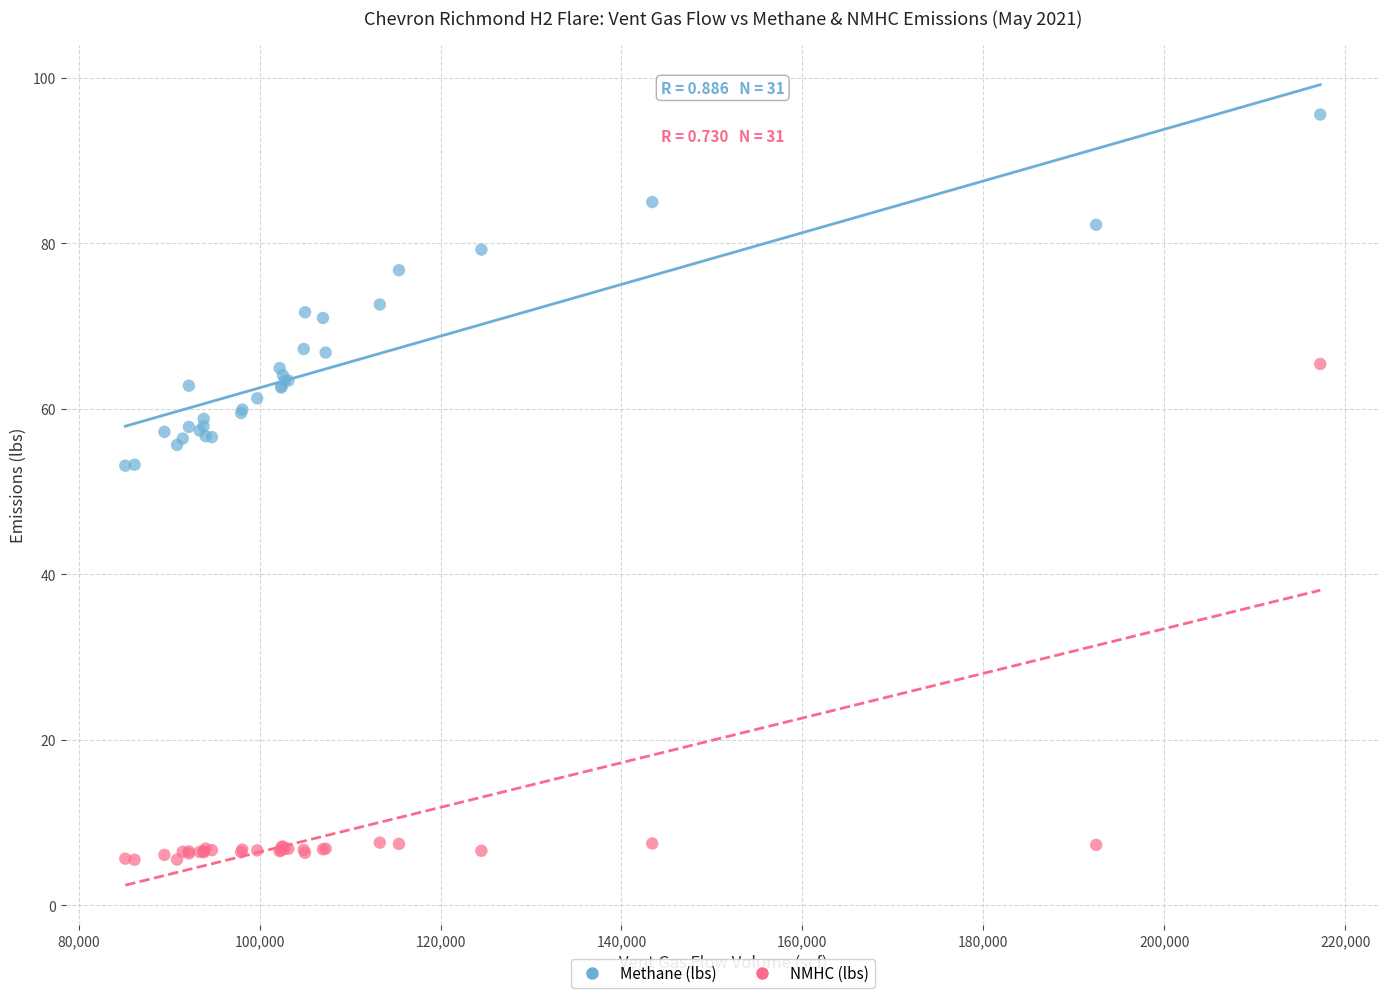

What is the X range (max minus min) for the scatter plot?

132099.7